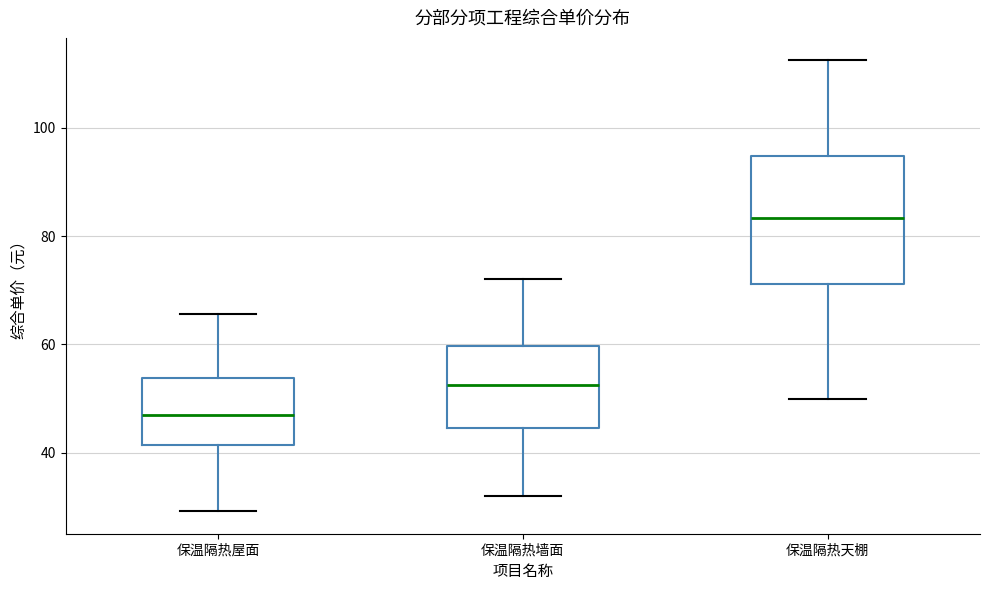

Comparing the boxes themselves (not the whiskers), which one is the tallest?

保温隔热天棚